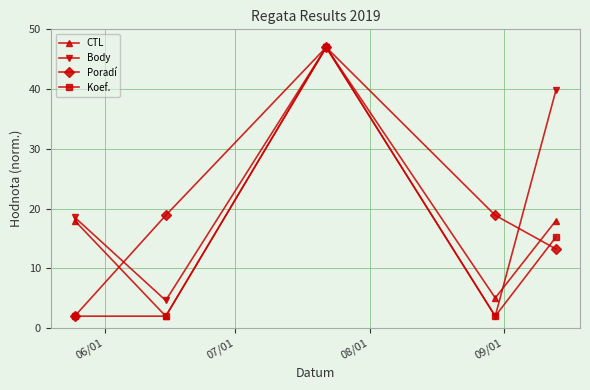

List the series in order of their overall mean, highest first.

Body, Poradí, CTL, Koef.